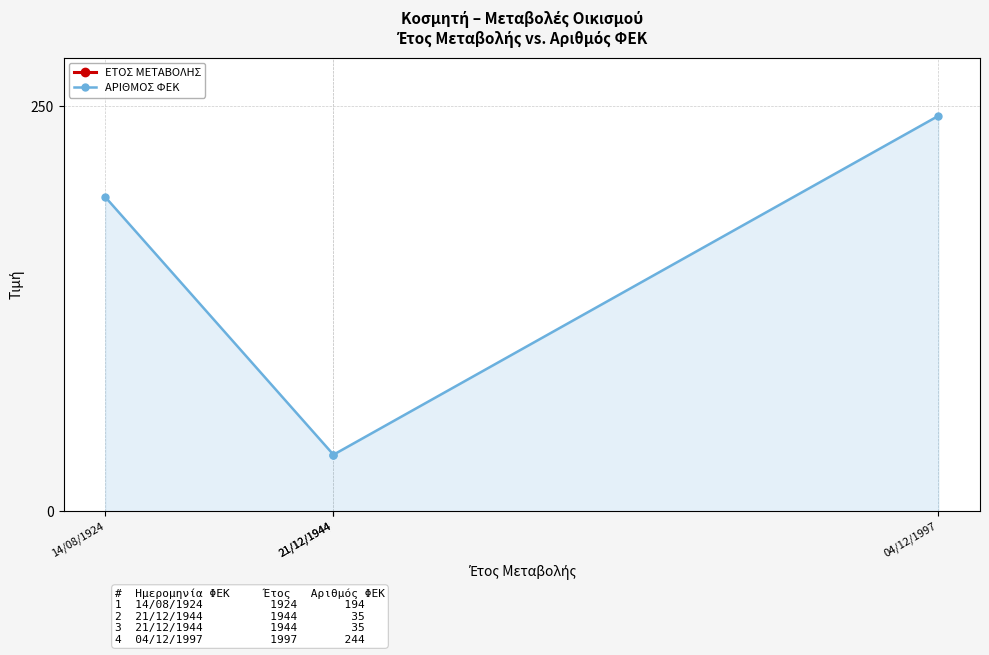

Does the chart display data point markers on the line(s)?

Yes